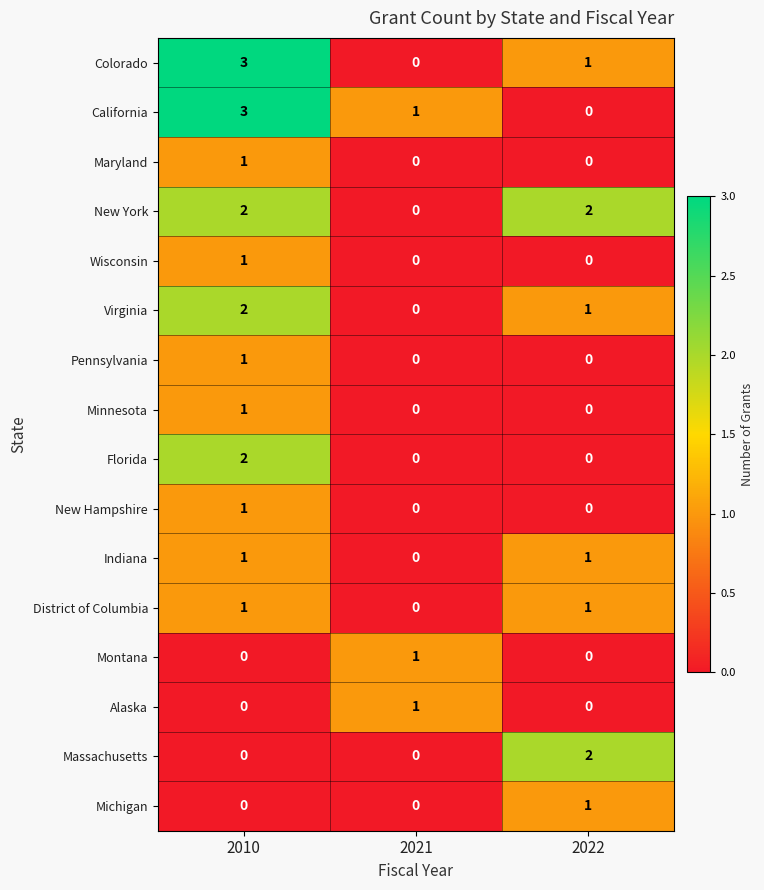

At which category is the sum across all series the highest?

2010